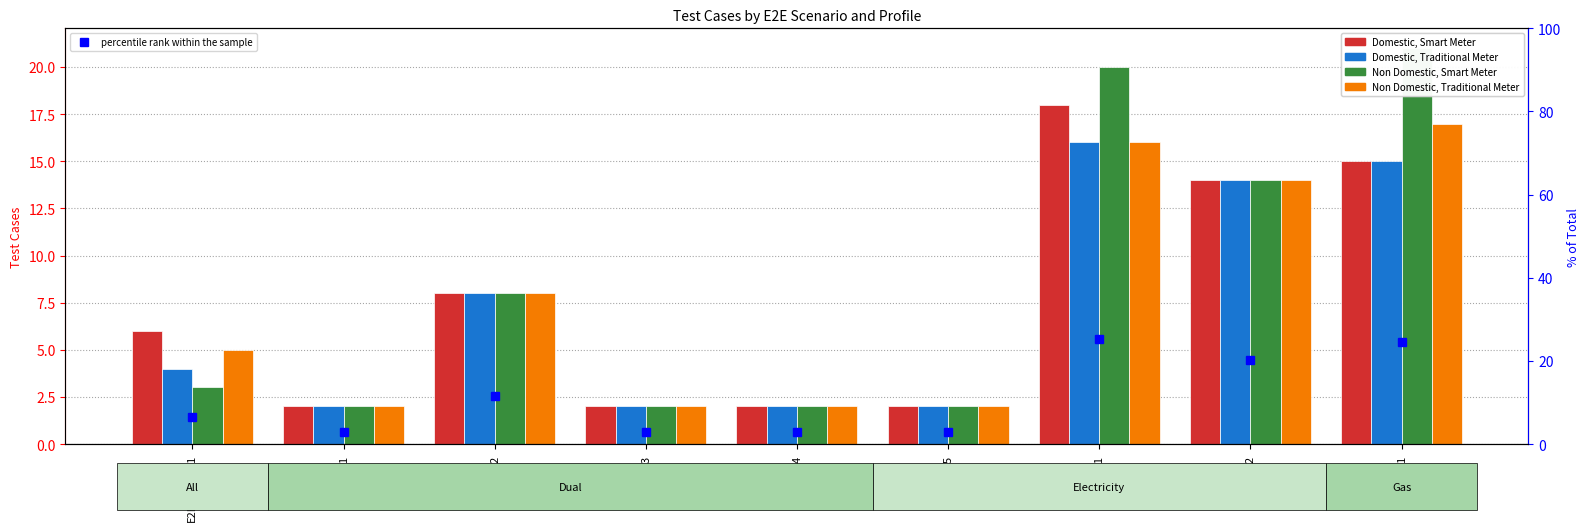

What is the value of the percentile rank within the sample bar at the 2nd from the left?

2.9